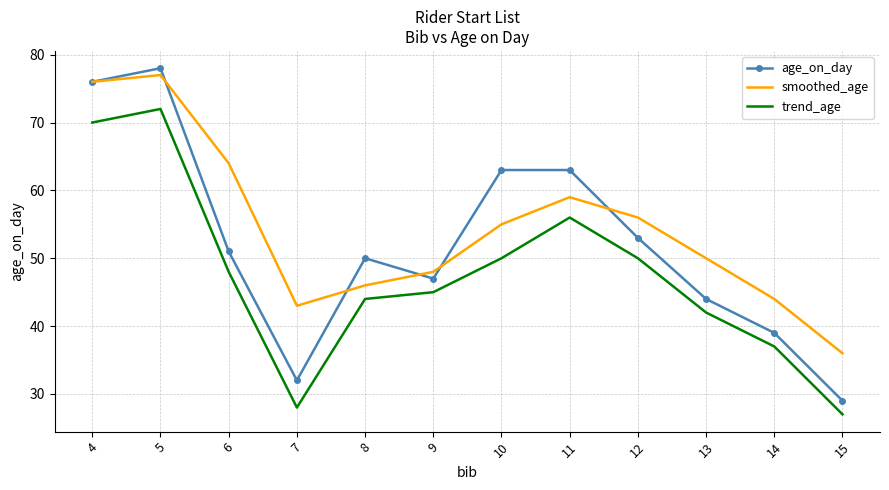

Which category has the highest value in the smoothed_age series?

5